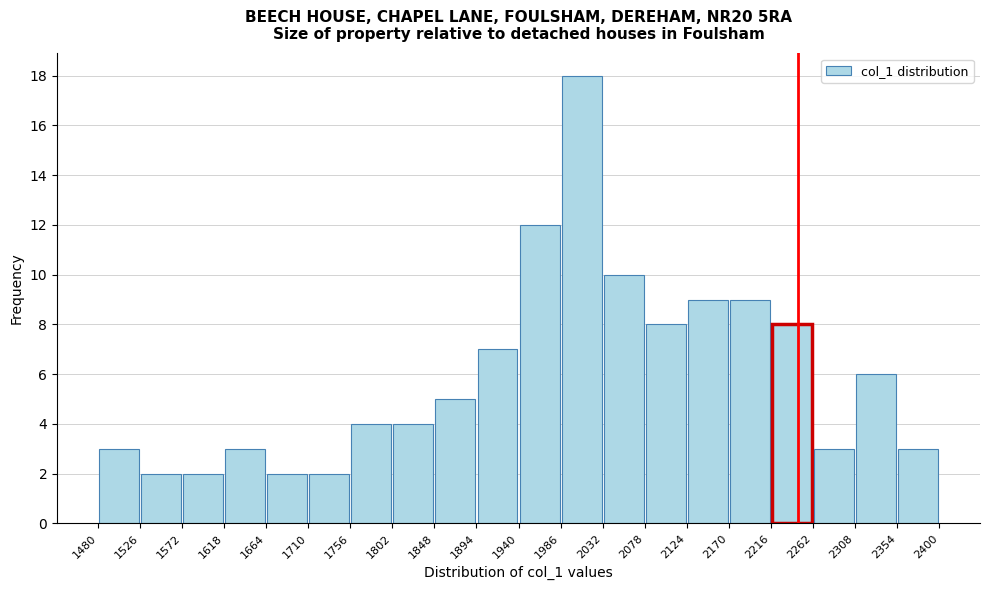

Reading left to right, list every bar in this chart as the range it spans on the x-axis followed by its height. The values are not printed on the chart, so give them approximately, as read against the axis.

1480 to 1526: 3
1526 to 1572: 2
1572 to 1618: 2
1618 to 1664: 3
1664 to 1710: 2
1710 to 1756: 2
1756 to 1802: 4
1802 to 1848: 4
1848 to 1894: 5
1894 to 1940: 7
1940 to 1986: 12
1986 to 2032: 18
2032 to 2078: 10
2078 to 2124: 8
2124 to 2170: 9
2170 to 2216: 9
2216 to 2262: 8
2262 to 2308: 3
2308 to 2354: 6
2354 to 2400: 3